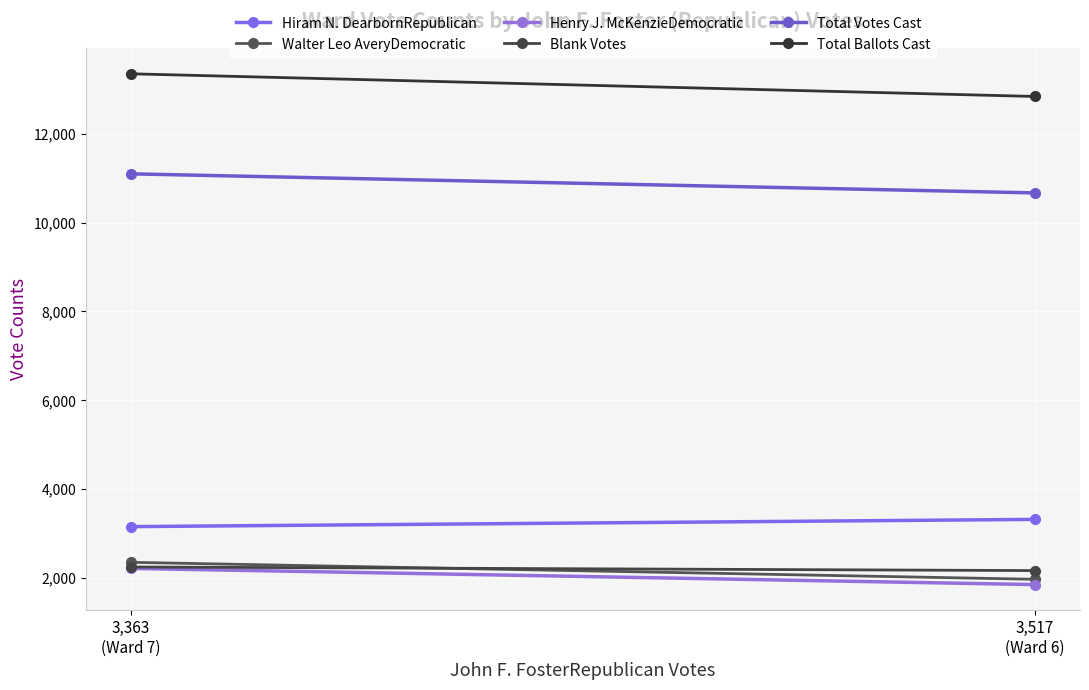

At which category is the sum across all series the highest?

3,363
(Ward 7)